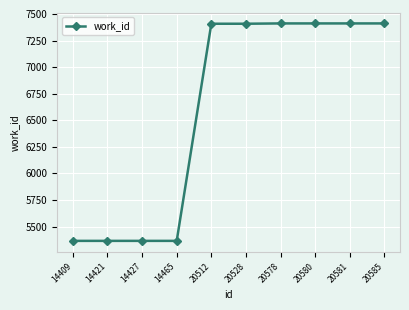

What is the change in value from 20528 to 20578?

+3